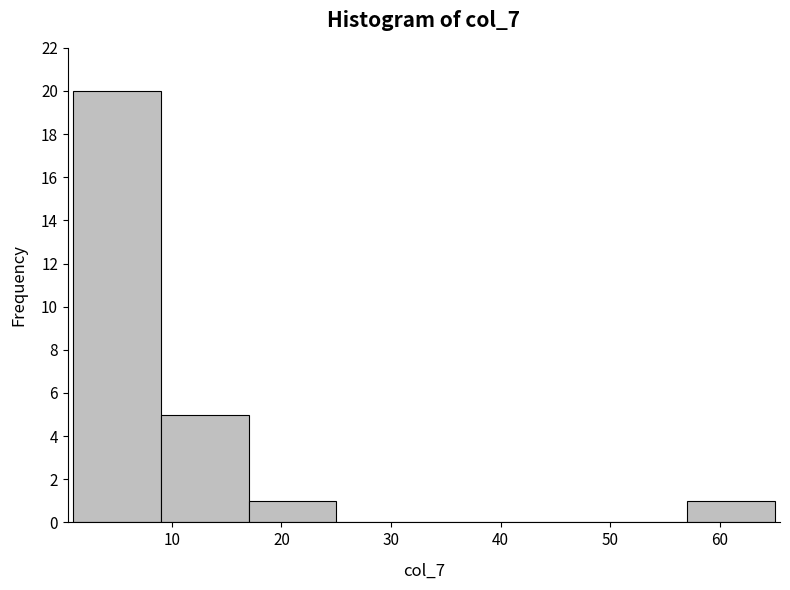

Which range on the x-axis has the tallest bar?

1 to 9